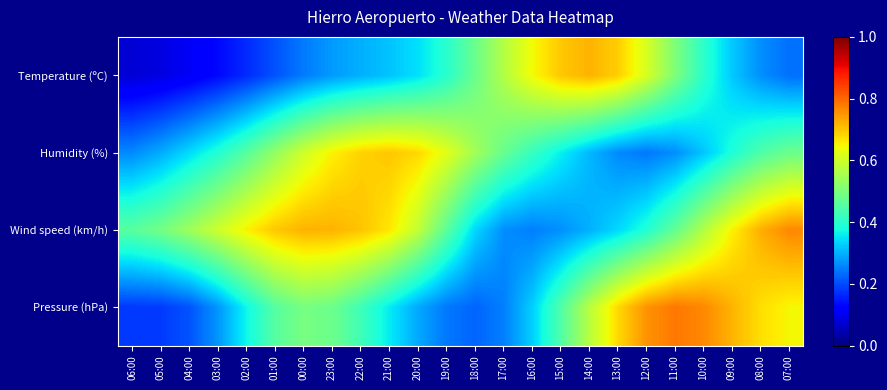

Which series has the largest range (max minus min)?

Temperature (ºC)